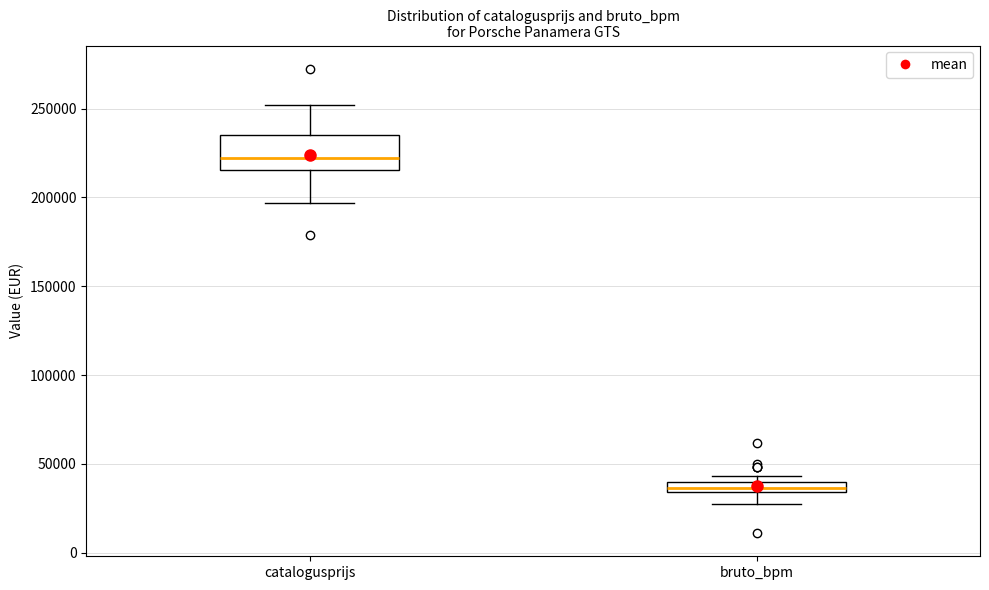

Where is the lower edge of the box for catalogusprijs on the y-axis? The values are not printed on the chart, so give them approximately, as read against the axis.

215000